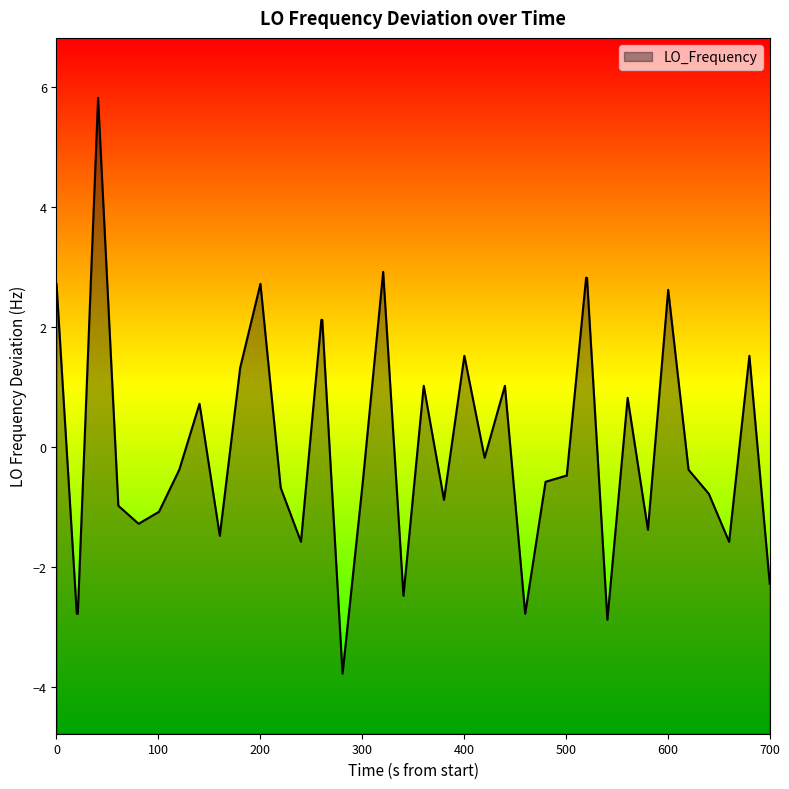

The chart shows a value of -0.1 at 23. True or false?

False